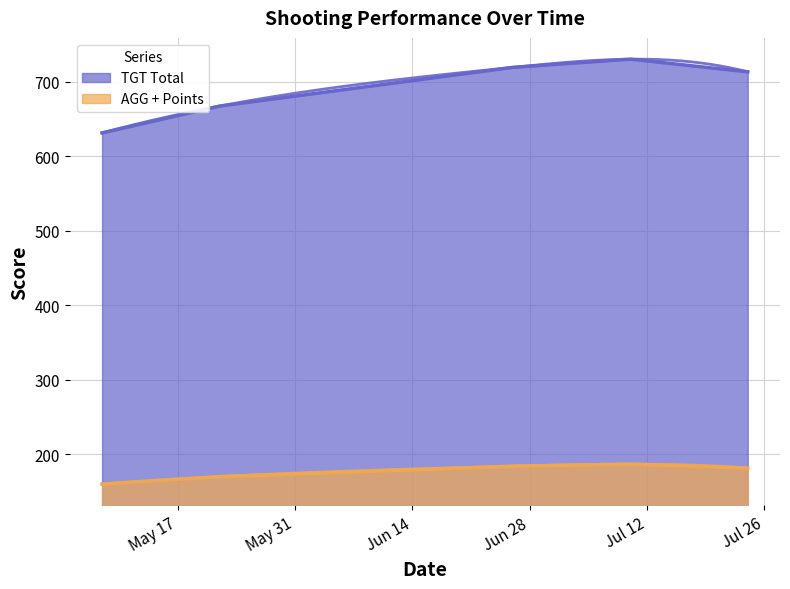

At which label does AGG + Points first exceed 181?

2022-06-26